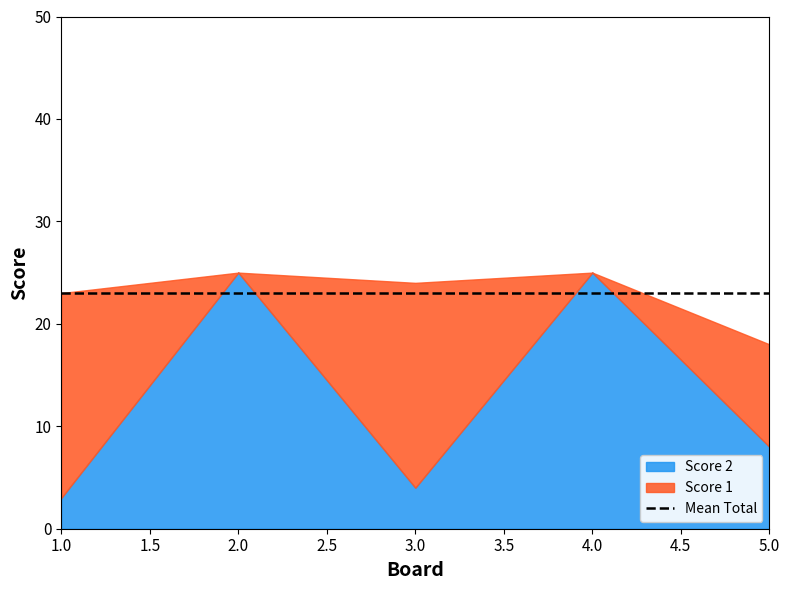

Is it true that Score 1 equals 15 at 5?

False